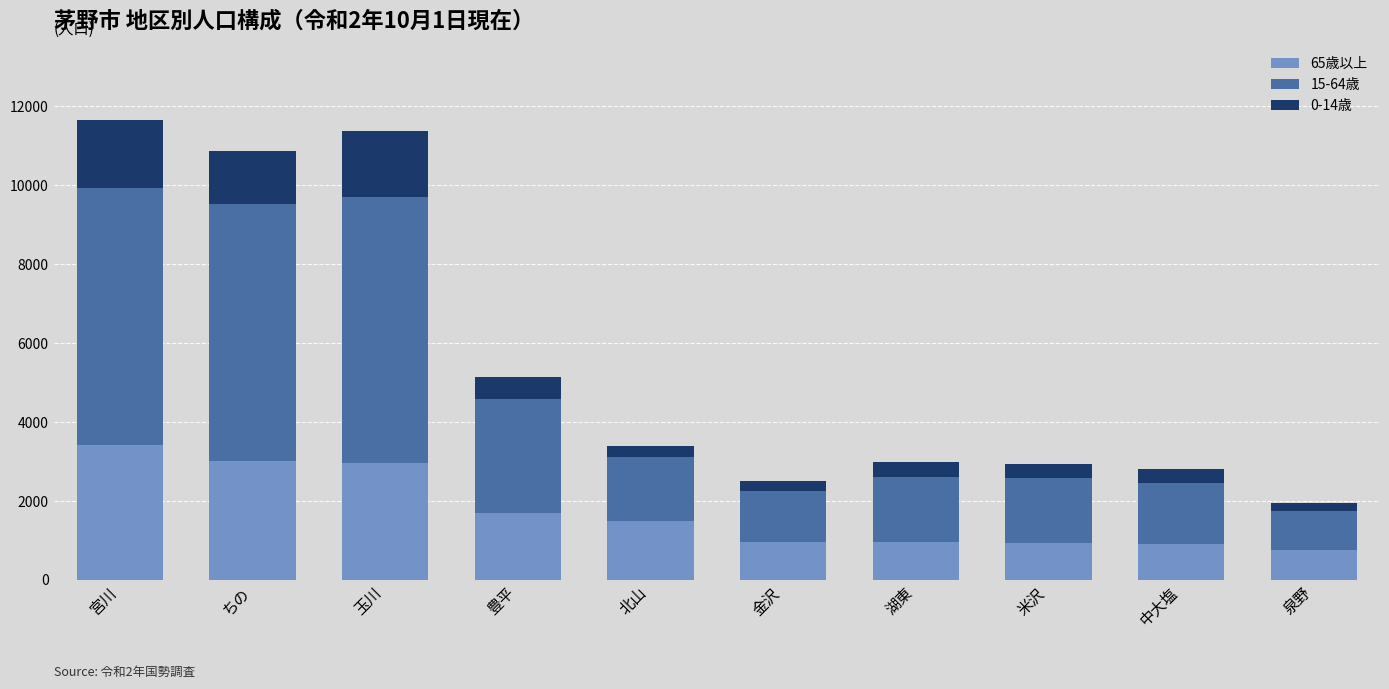

What is the maximum value for 65歳以上?

3419